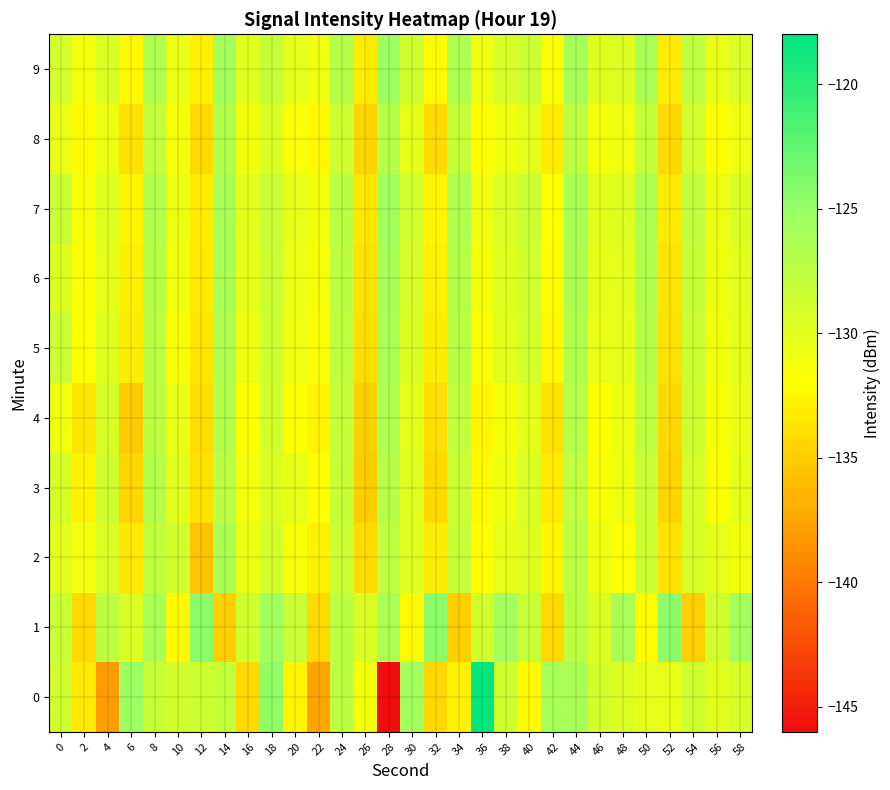

What is the smallest value displayed?

-146.1